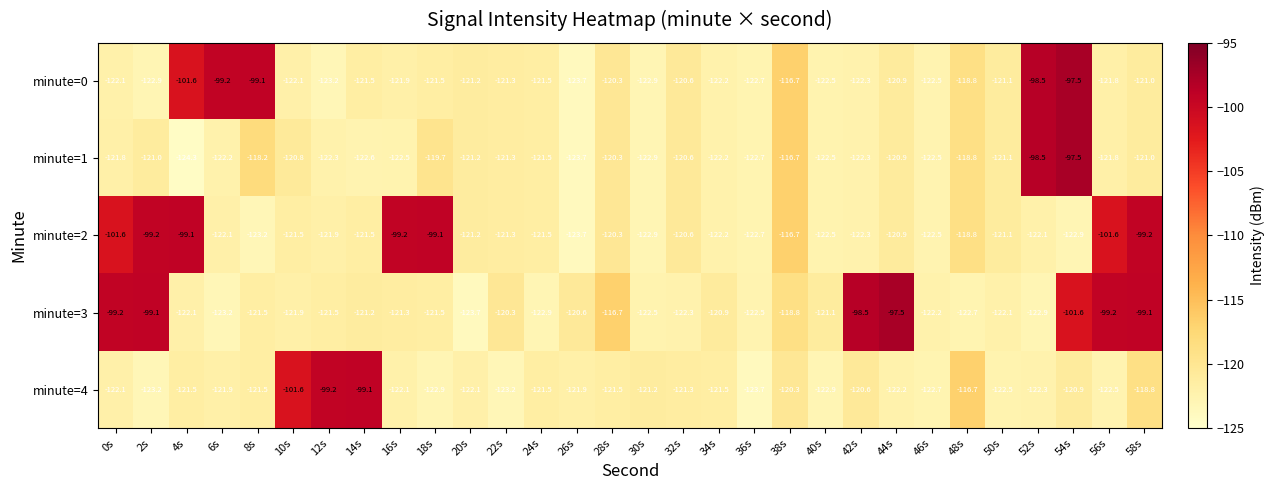

What is the maximum value shown in the chart?

-97.5